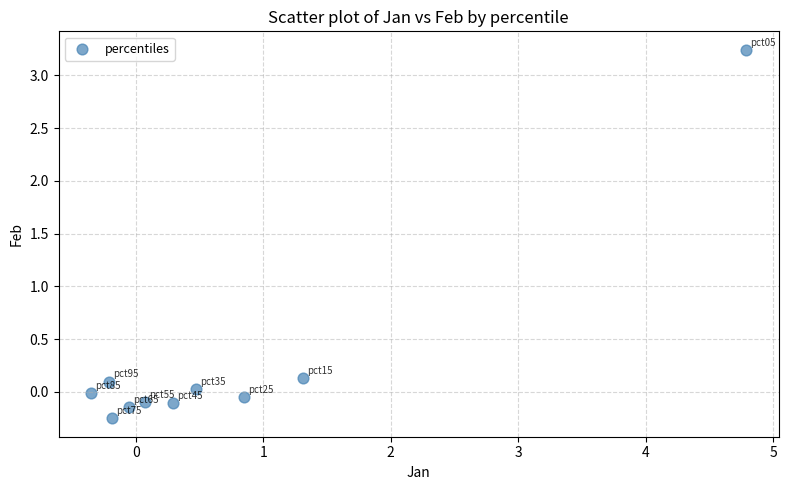

What is the average Y value?

0.3